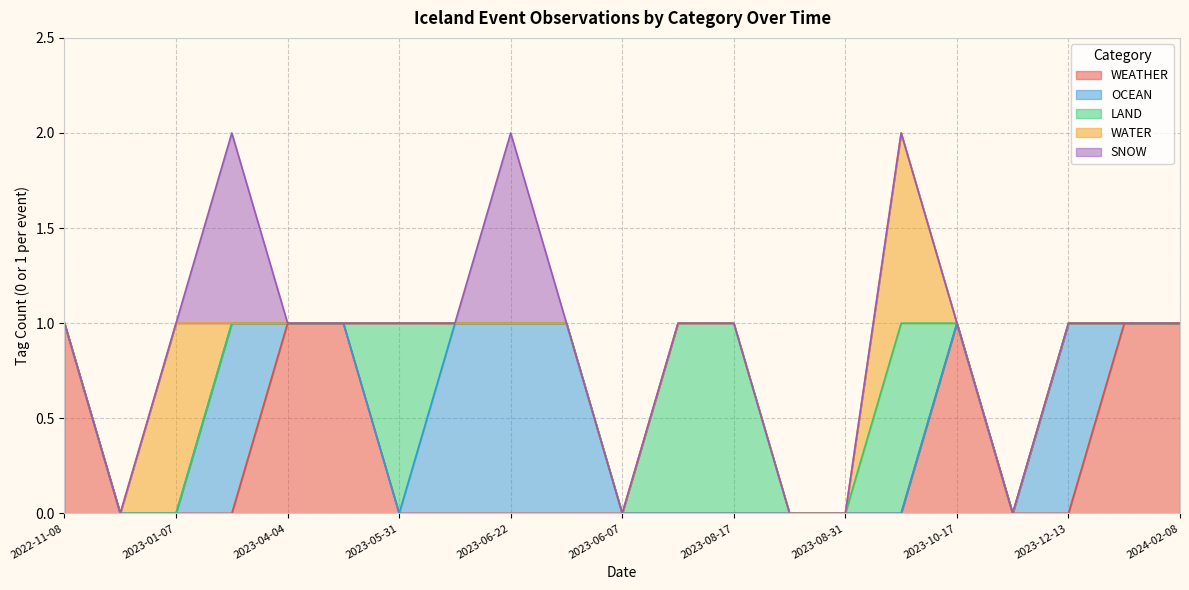

Where is WATER nearest to the value 0?

2022-11-08